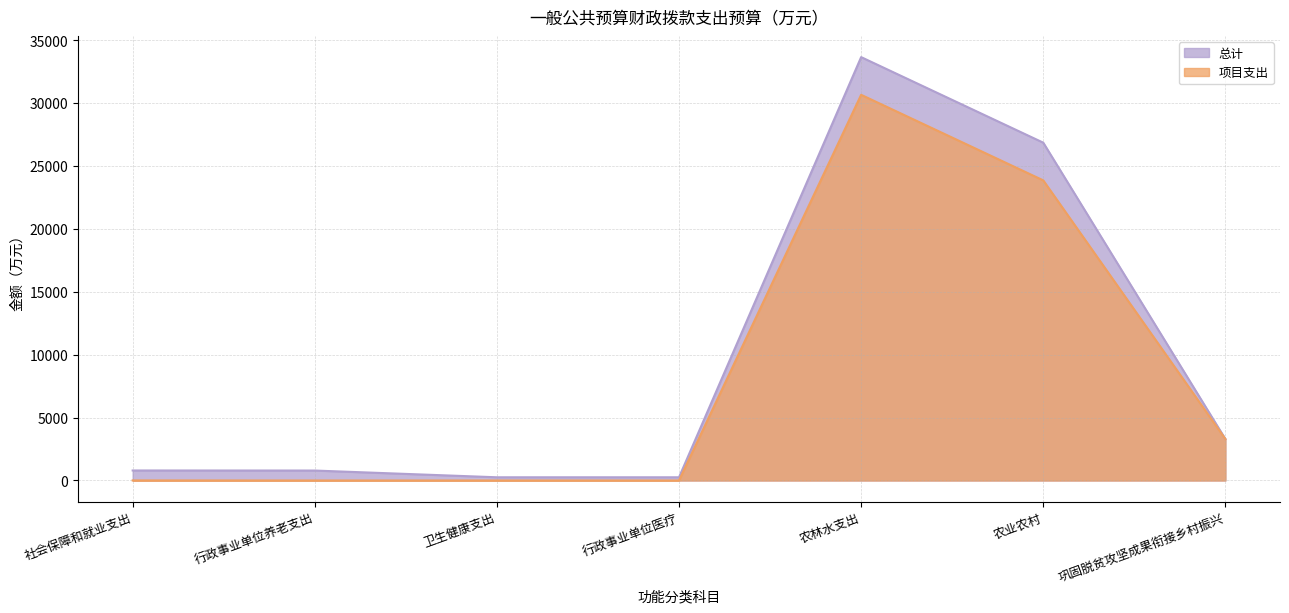

Where does the 项目支出 series first go above 5?

社会保障和就业支出